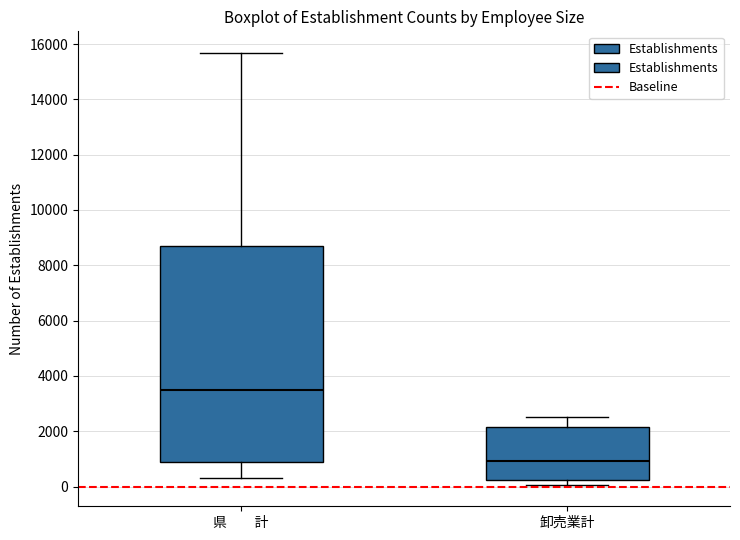

Reading left to right, read every box against the y-axis: the position of its median line, the range the box covers, and the ends of its whiskers. The values are not printed on the chart, so give them approximately, as read against the axis.

県 計: median 3400, box 800 to 8800, whiskers 400 to 15600
卸売業計: median 1000, box 200 to 2200, whiskers 0 to 2600